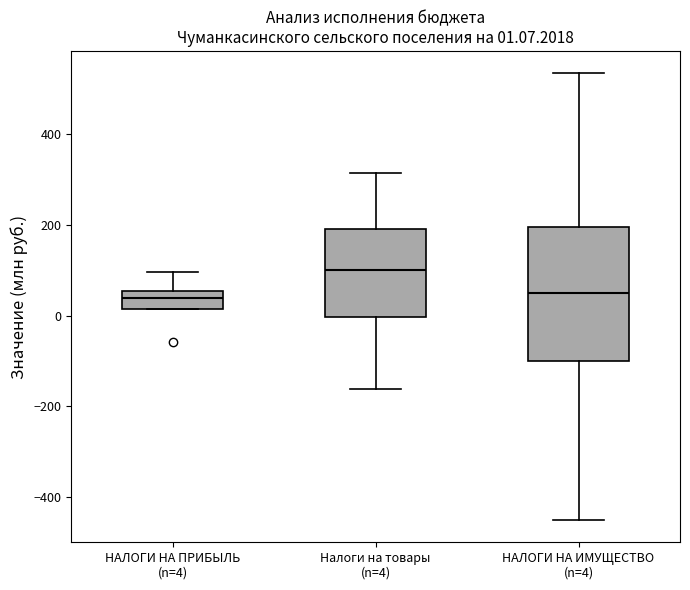

Comparing the boxes themselves (not the whiskers), which one is the tallest?

НАЛОГИ НА ИМУЩЕСТВО (n=4)